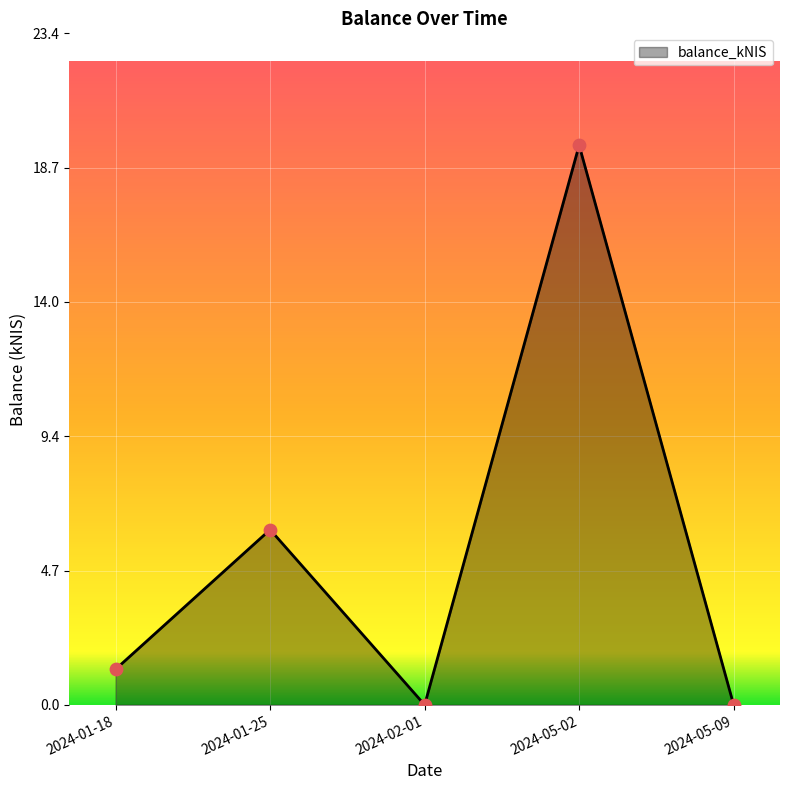

Between 2024-01-25 and 2024-05-02, which is larger?

2024-05-02